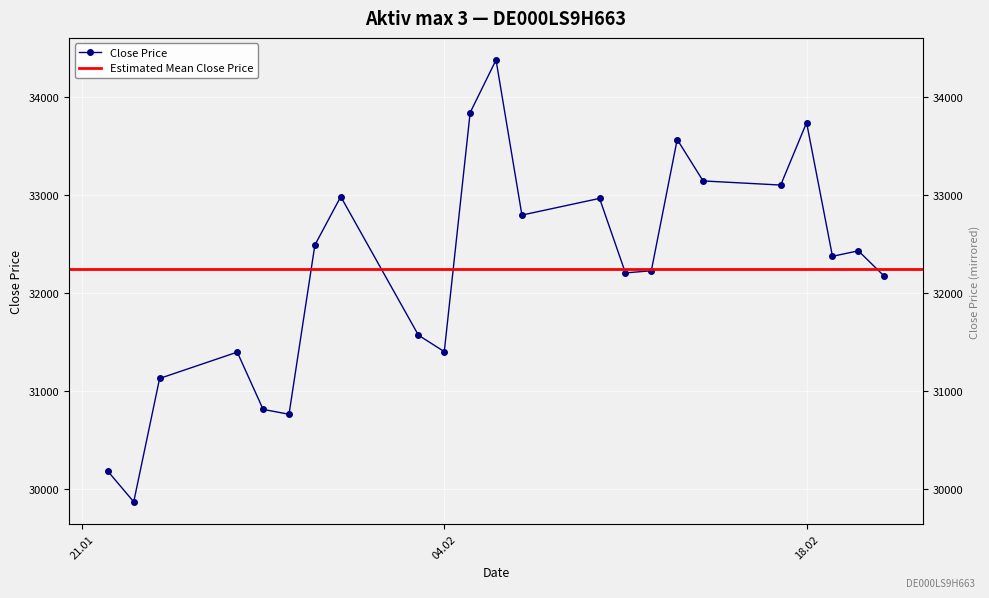

At which category does the chart reach its peak across all series?

06.02.2025